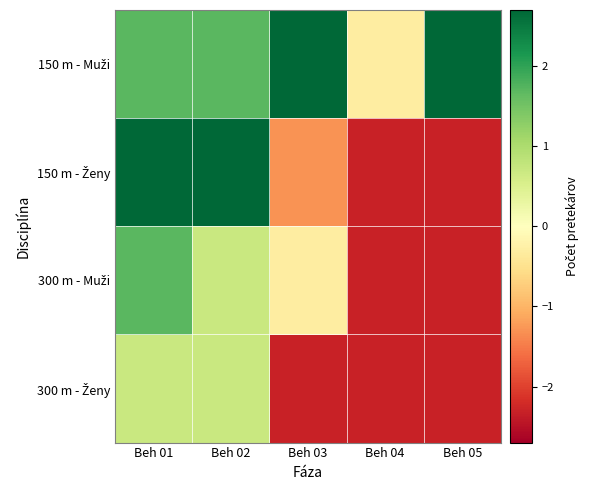

Which series changed the most between Beh 01 and Beh 03?

150 m - Ženy